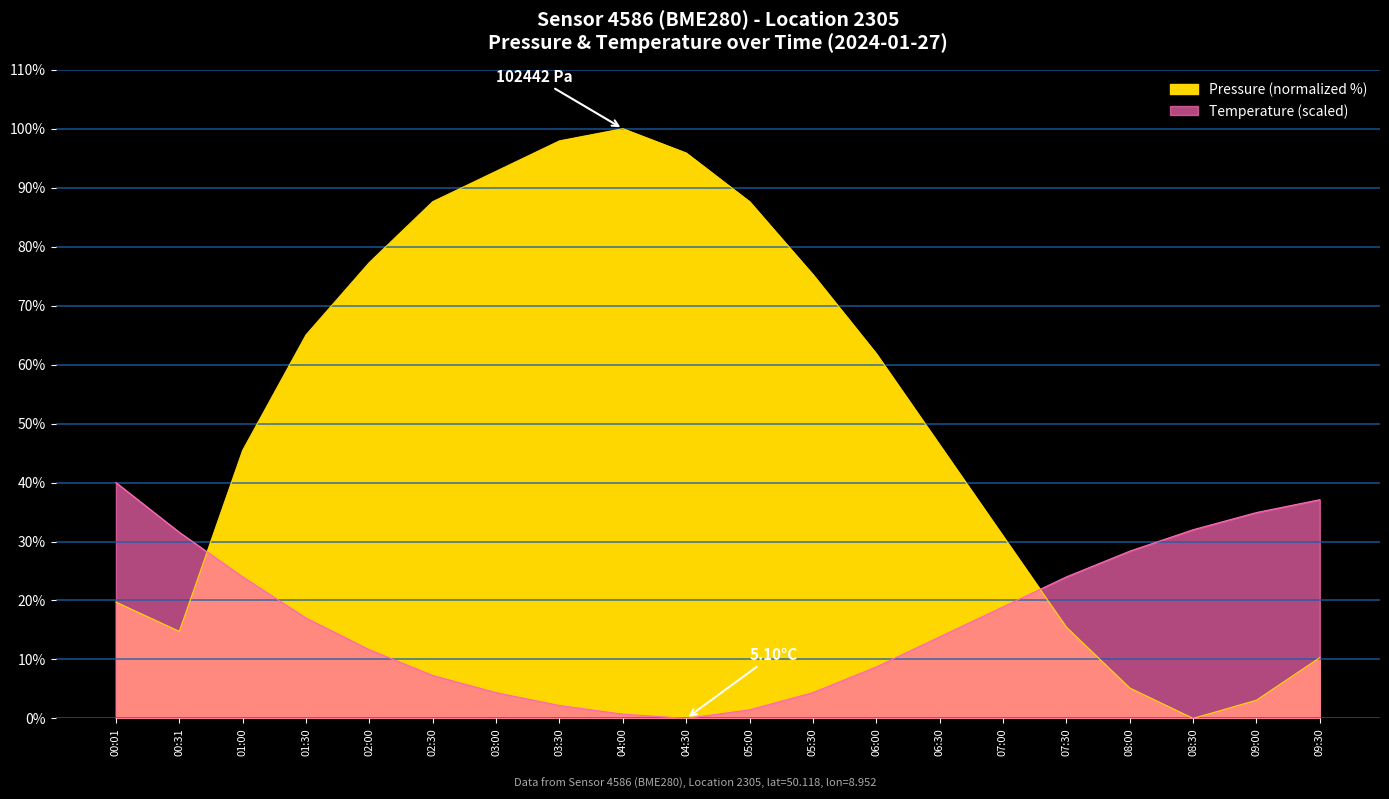

True or false: pressure has more than 0 interior local peaks.

True